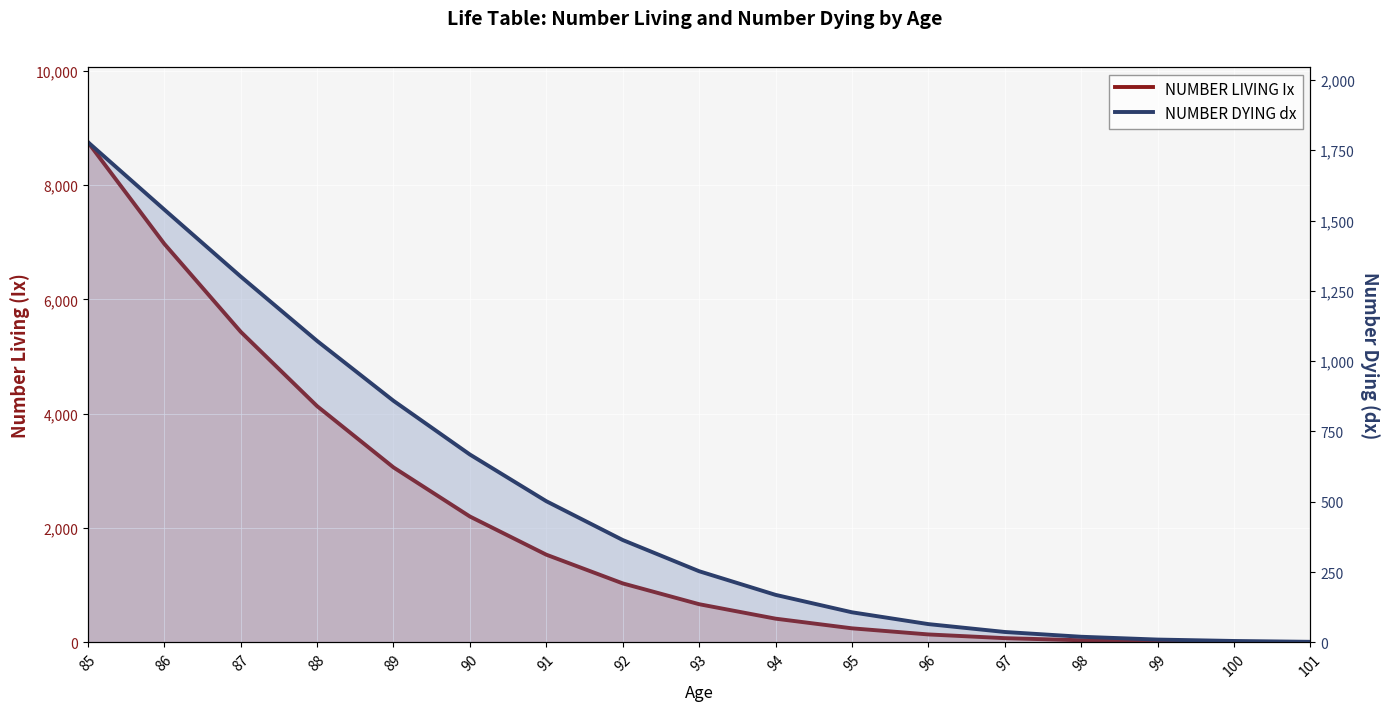

Where does the NUMBER LIVING Ix series first go above 668?

85